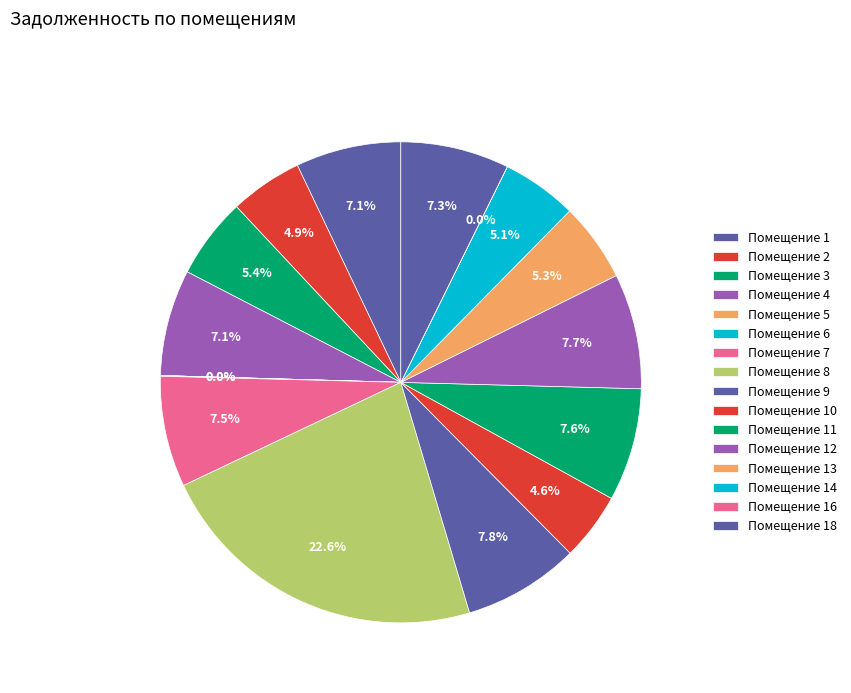

Does any single category account for the majority?

No